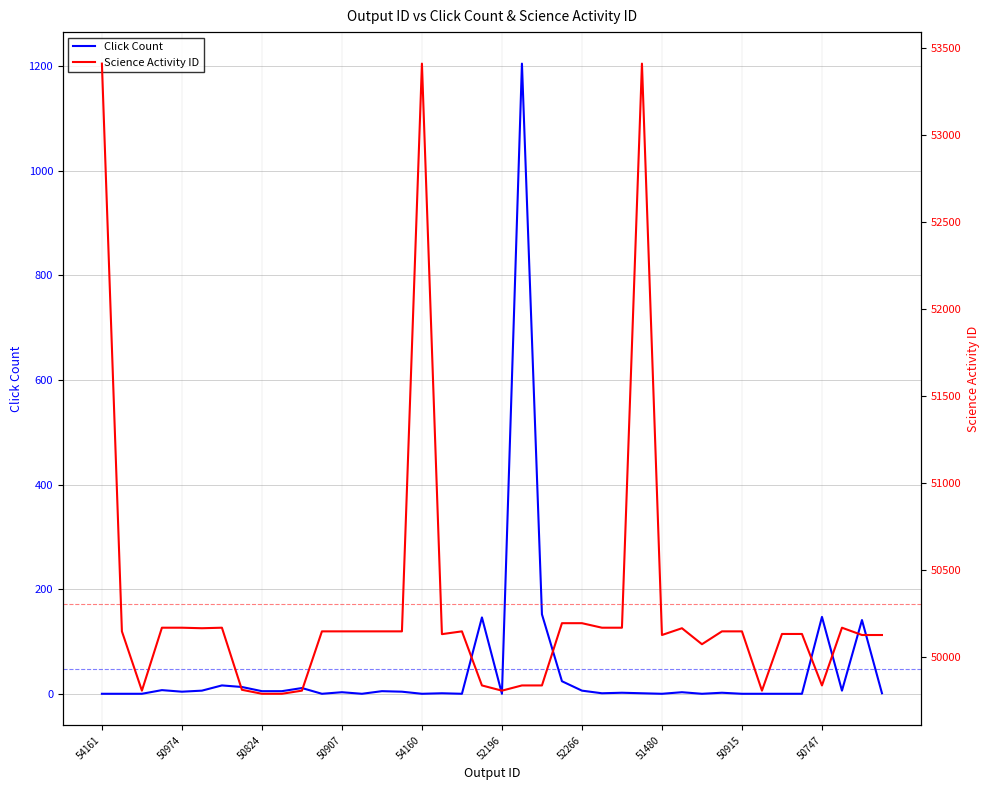

How many interior local valleys does the Click Count series have?

10